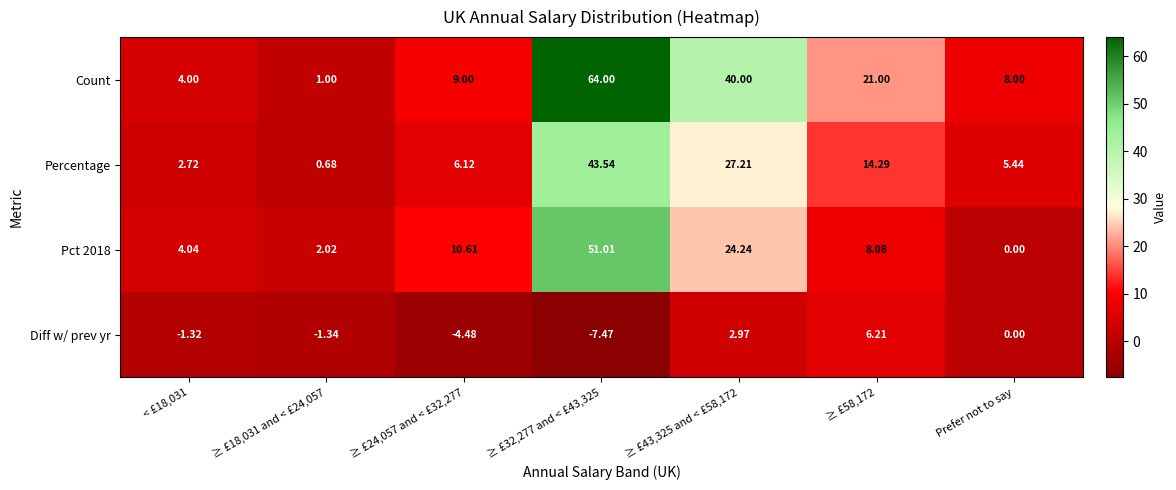

Which series changed the most between < £18,031 and ≥ £18,031 and < £24,057?

Count